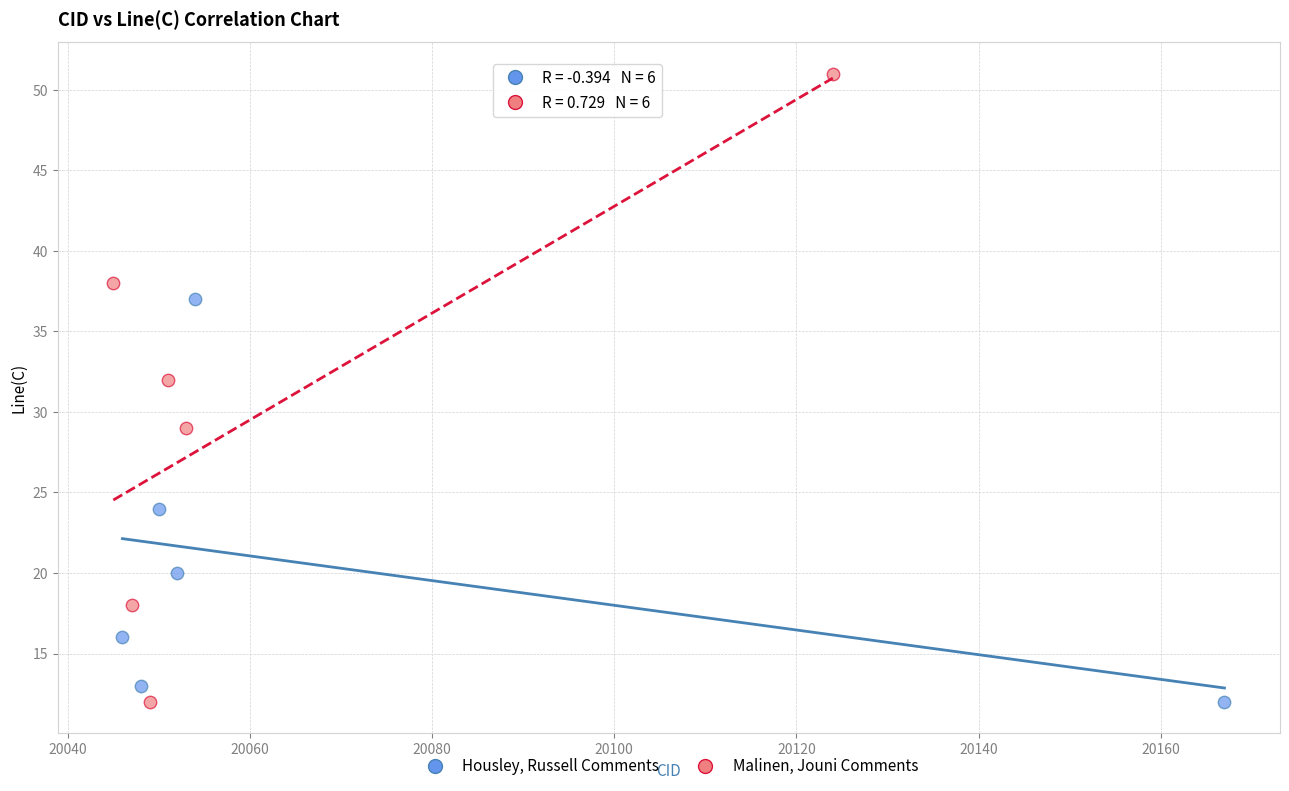

Which series has the widest spread of Y values?

Malinen, Jouni Comments